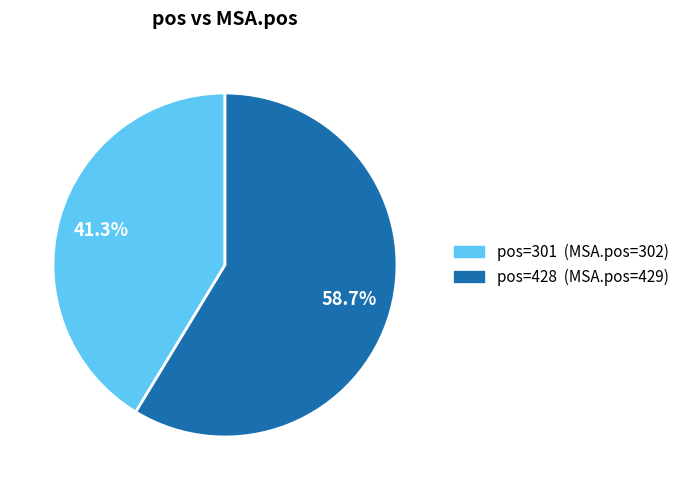

Is there any slice that represents more than half of the pie?

Yes